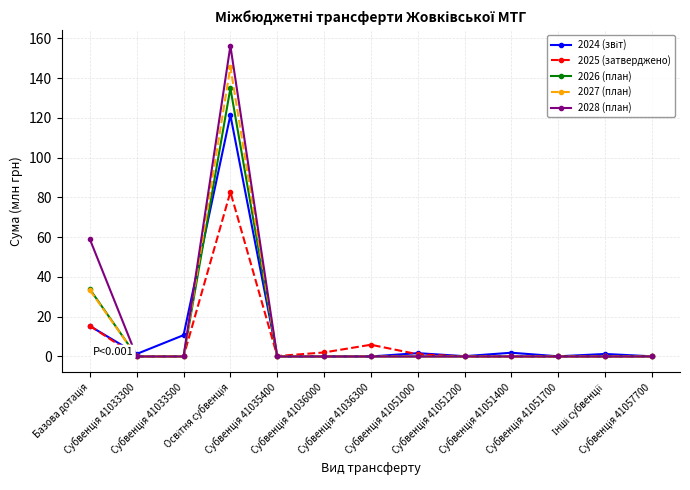

Which series has the widest spread of values?

2028 (план)